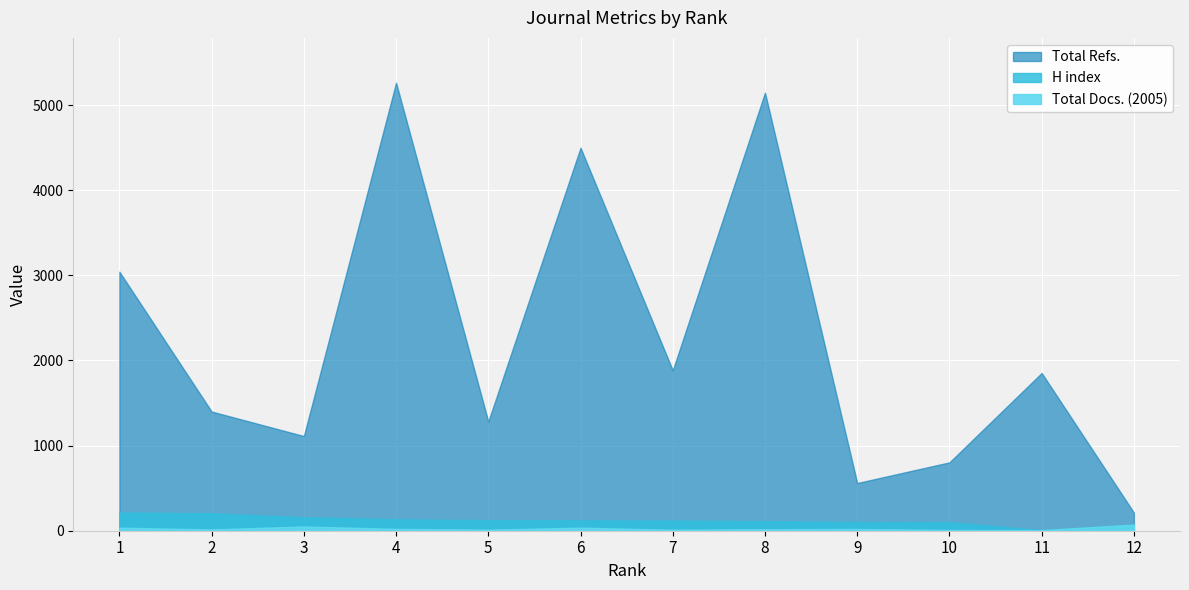

At how many categories does at least one series exceed 21?

12